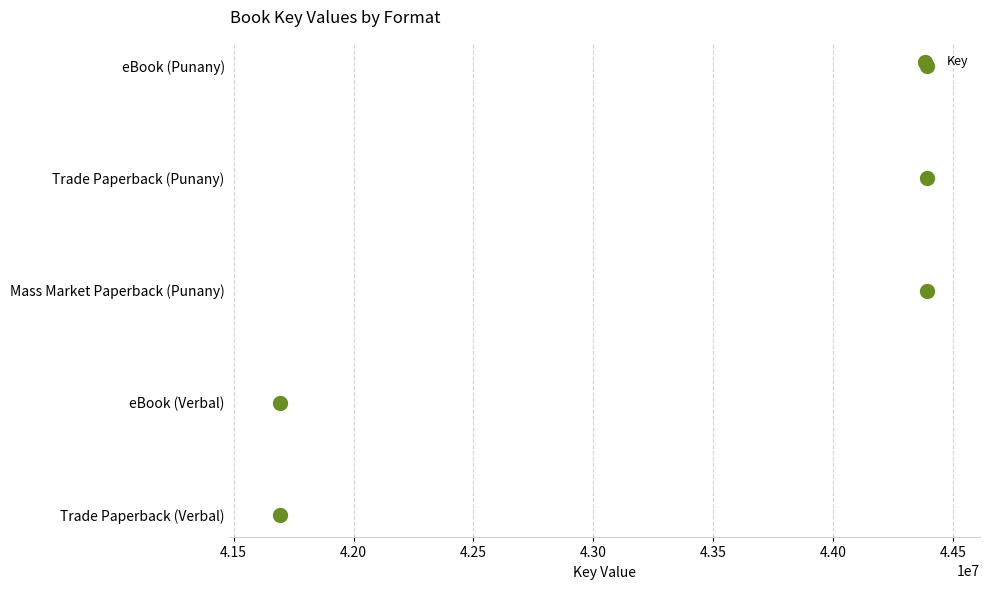

Which has a higher value, 4.15 or 4.20?

4.20